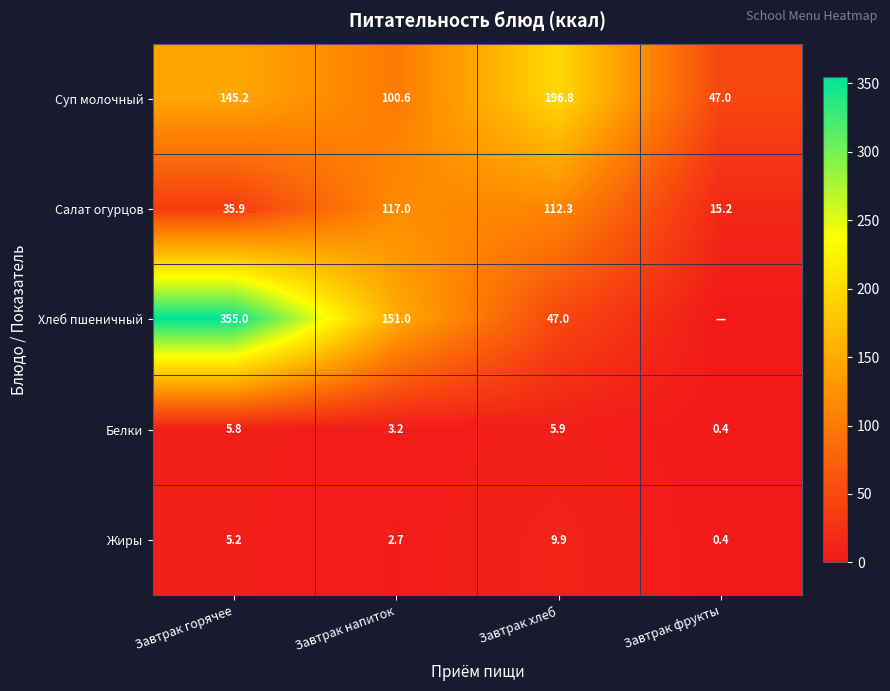

List the labels in order of Белки value, smallest first.

Завтрак фрукты, Завтрак напиток, Завтрак горячее, Завтрак хлеб